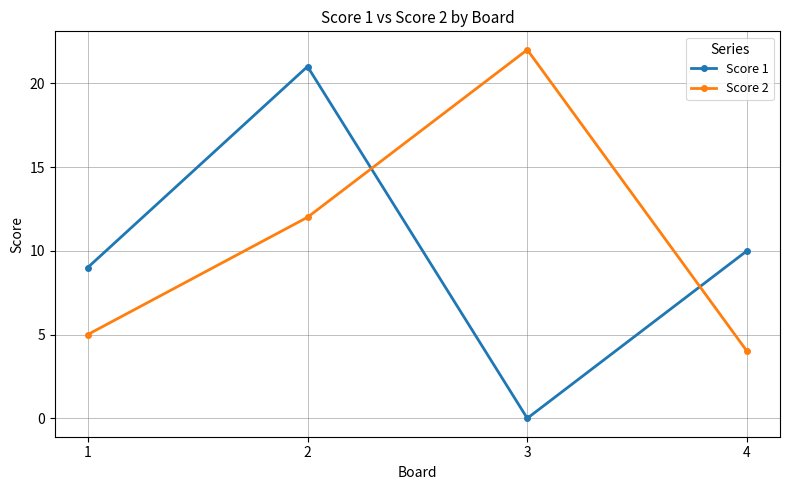

Which category has the highest value across all series?

3